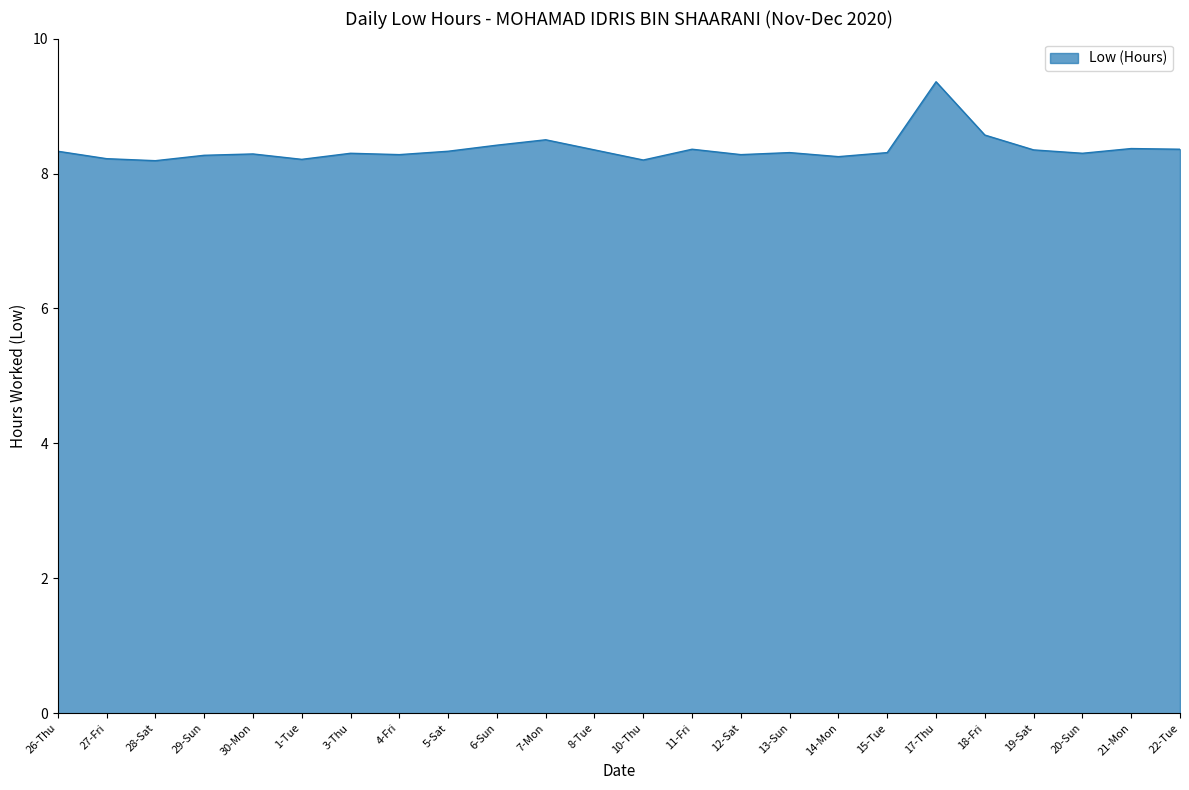

The chart shows a value of 8.3 at 8-Tue. True or false?

True